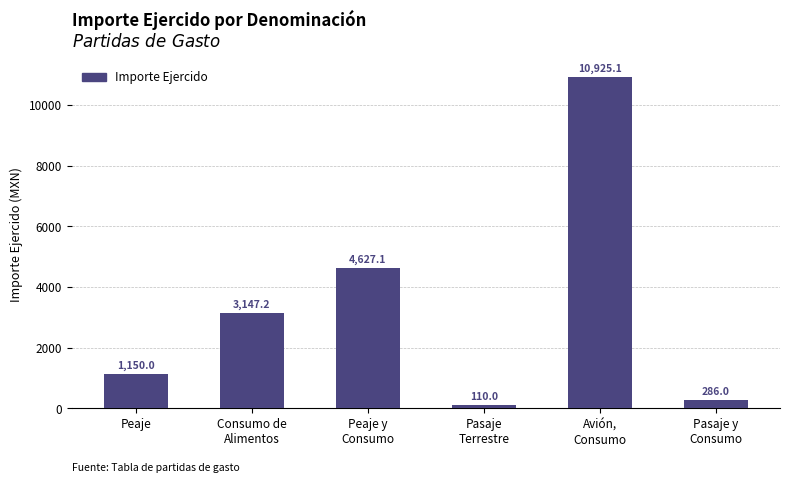

What is the minimum value shown in the chart?

110.0